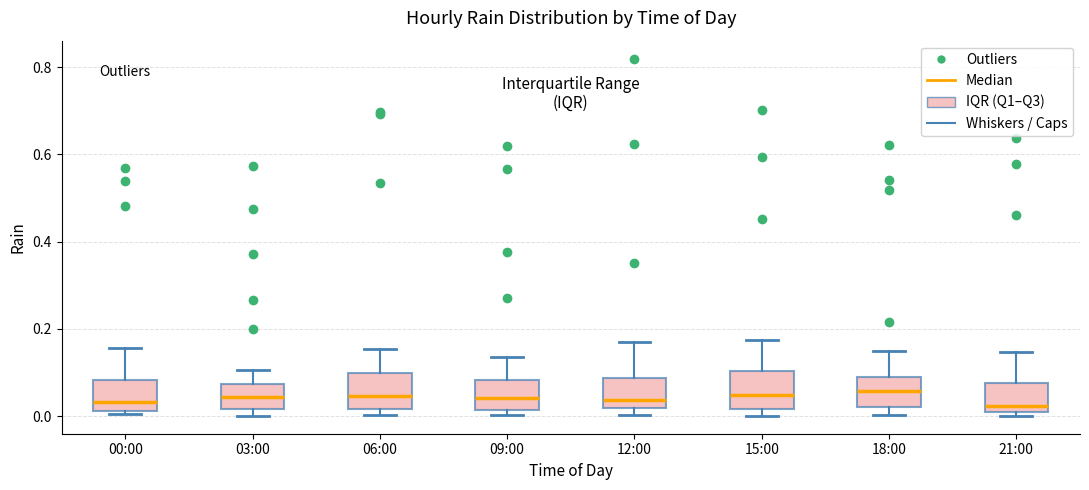

Reading left to right, read every box against the y-axis: the position of its median line, the range the box covers, and the ends of its whiskers. The values are not printed on the chart, so give them approximately, as read against the axis.

00:00: median 0.04, box 0.02 to 0.08, whiskers 0.00 to 0.16
03:00: median 0.04, box 0.02 to 0.08, whiskers 0.00 to 0.10
06:00: median 0.04, box 0.02 to 0.10, whiskers 0.00 to 0.16
09:00: median 0.04, box 0.02 to 0.08, whiskers 0.00 to 0.14
12:00: median 0.04, box 0.02 to 0.08, whiskers 0.00 to 0.18
15:00: median 0.04, box 0.02 to 0.10, whiskers 0.00 to 0.18
18:00: median 0.06, box 0.02 to 0.08, whiskers 0.00 to 0.14
21:00: median 0.02, box 0.00 to 0.08, whiskers 0.00 (just below the box's lower edge) to 0.14